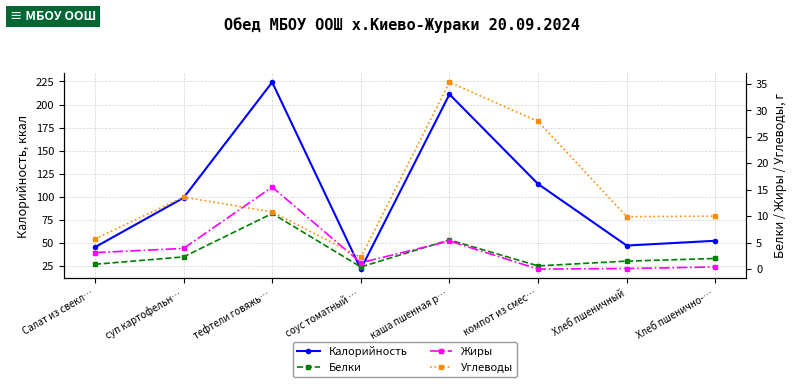

True or false: Белки has more than 1 points higher than both neighbors.

True